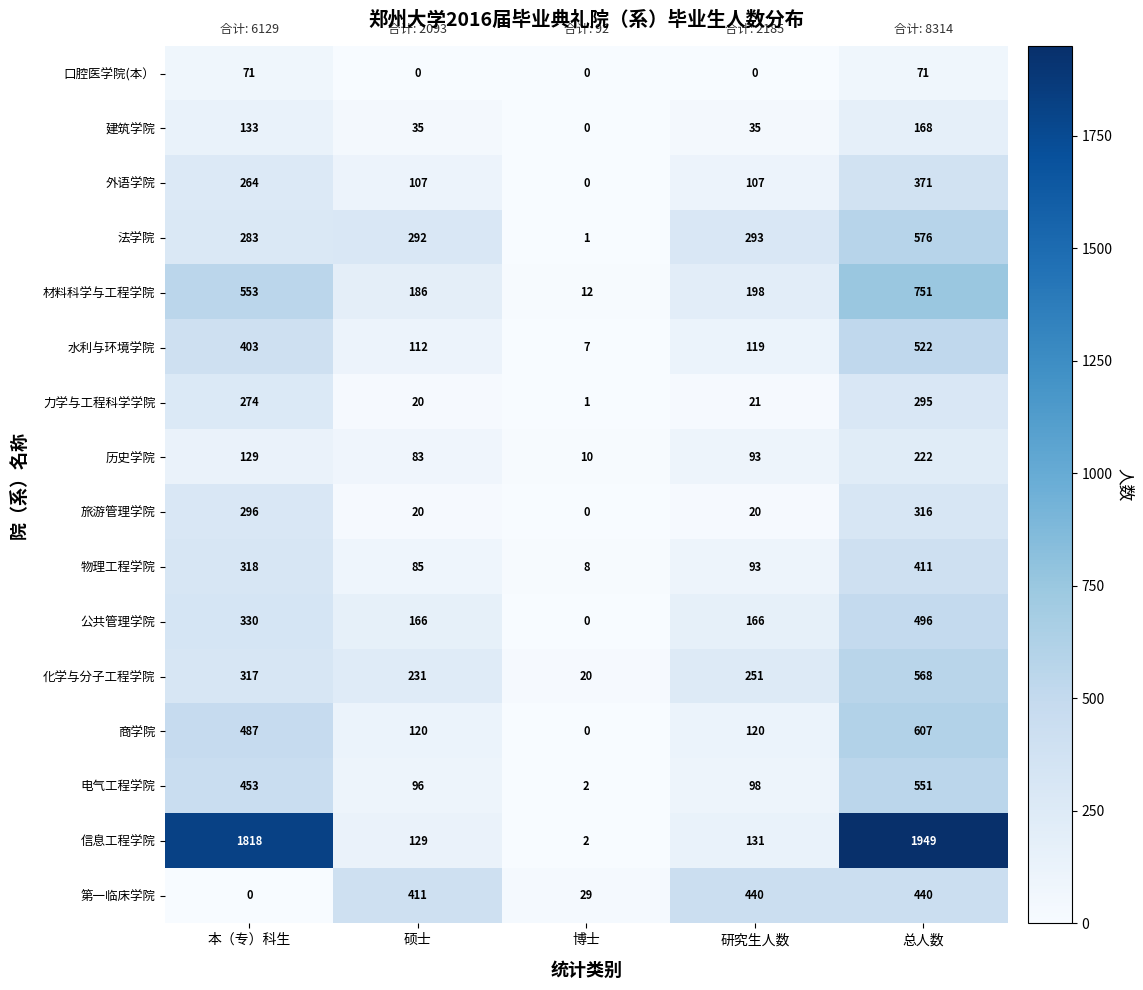

What is the spread (max minus min) of values at 硕士?

411